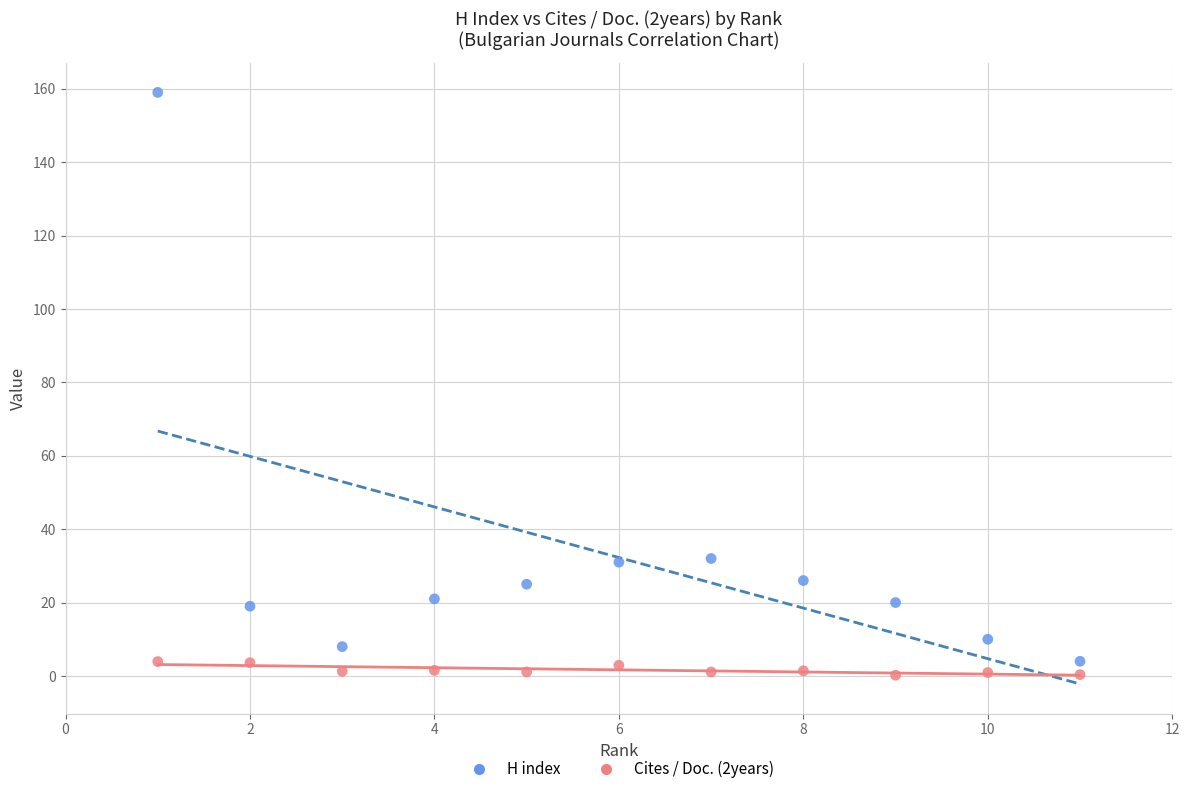

Which series reaches the maximum Y coordinate?

H index